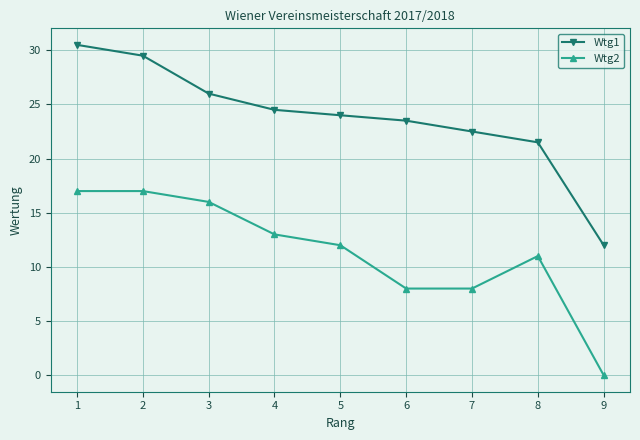

What is the value of the Wtg1 point at the 9th from the left?

12.0